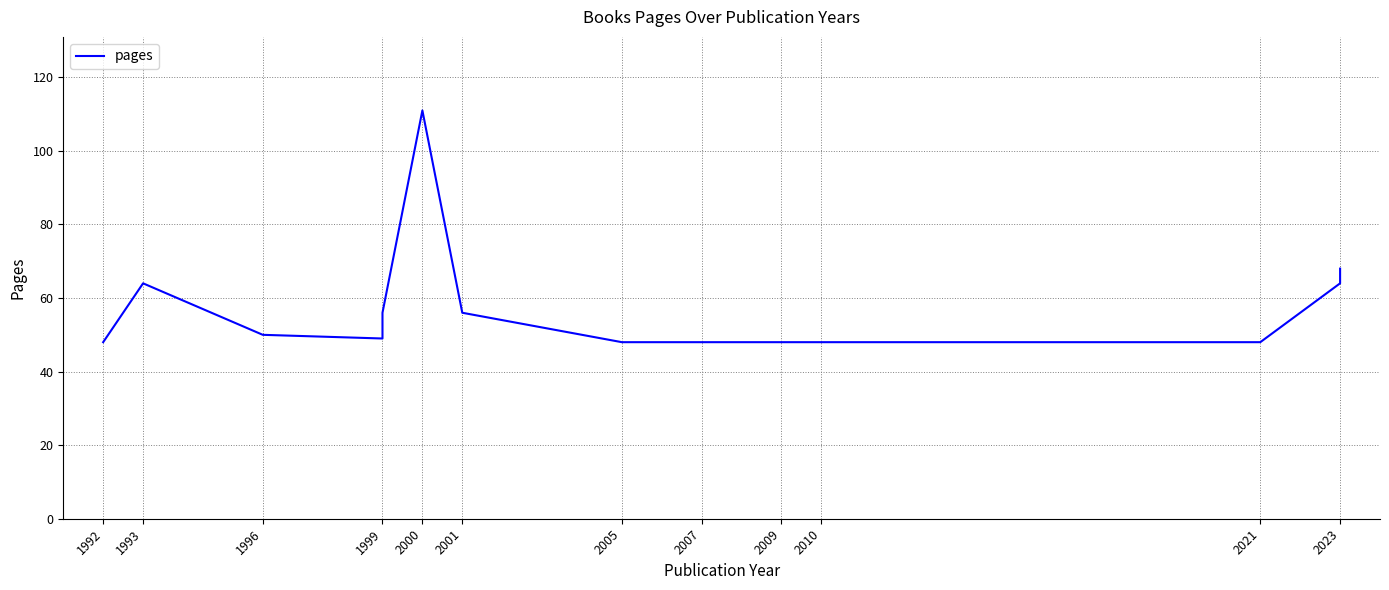

True or false: the data has more than 0 interior local peaks.

True